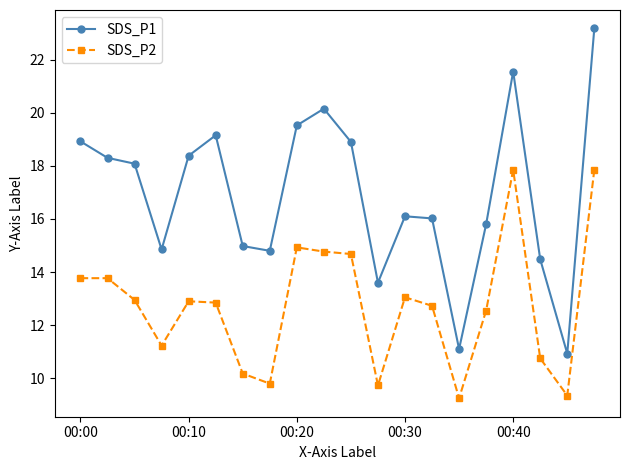

True or false: SDS_P1 and SDS_P2 cross at least once.

False